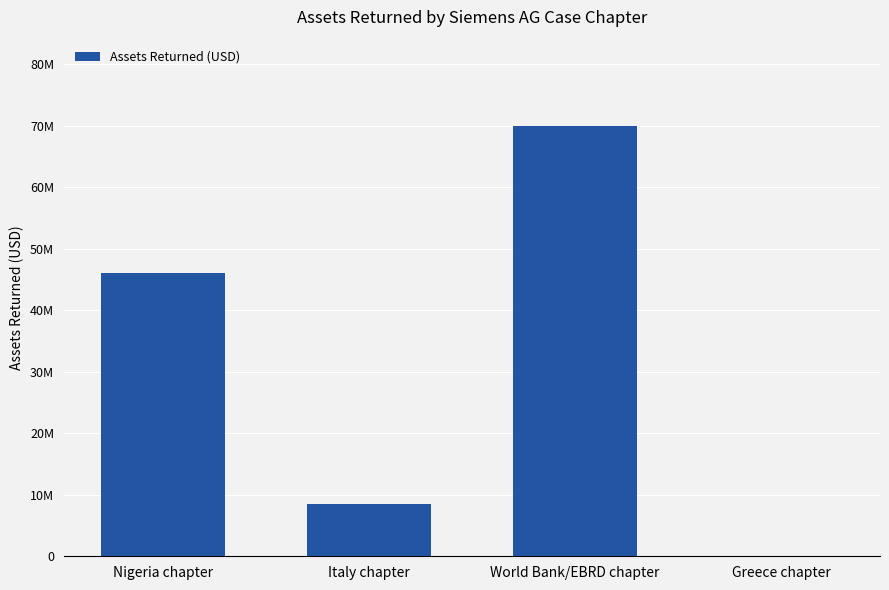

What is the maximum value shown in the chart?

70000000